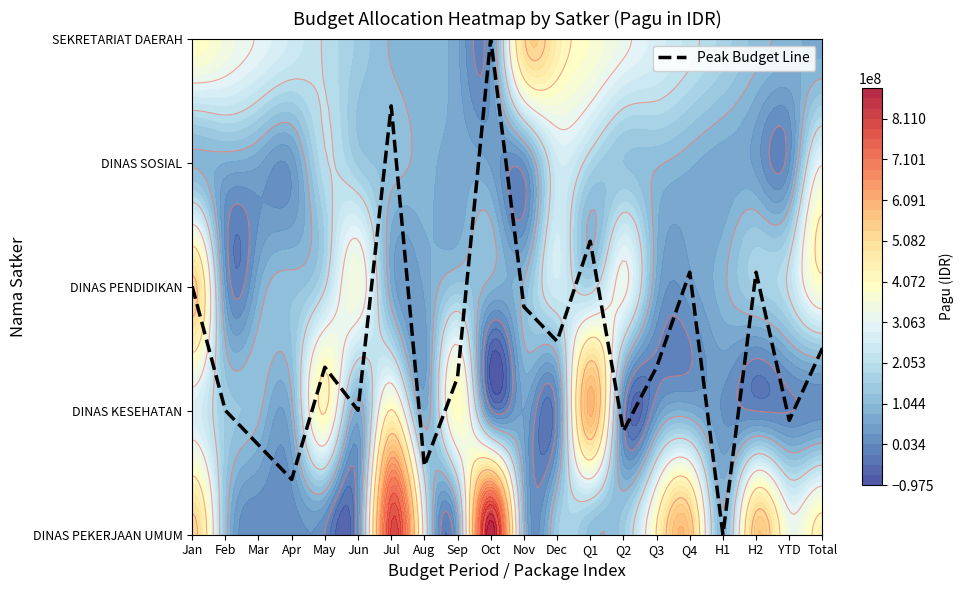

Rank the categories by value from lowest to highest.

H1, Apr, Aug, Mar, Q2, YTD, Feb, Jun, Sep, May, Q3, Total, Dec, Nov, Jan, Q4, H2, Q1, Jul, Oct